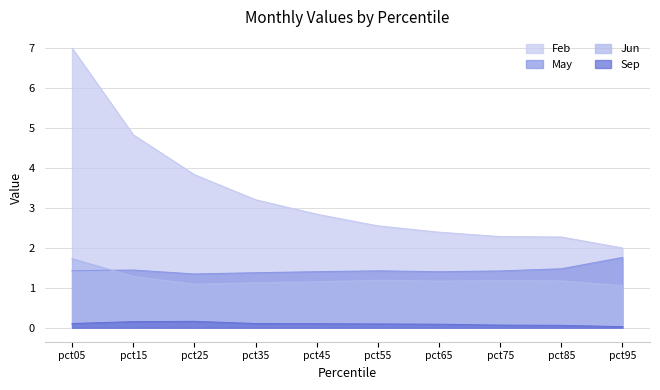

At which category is the sum across all series the highest?

pct05